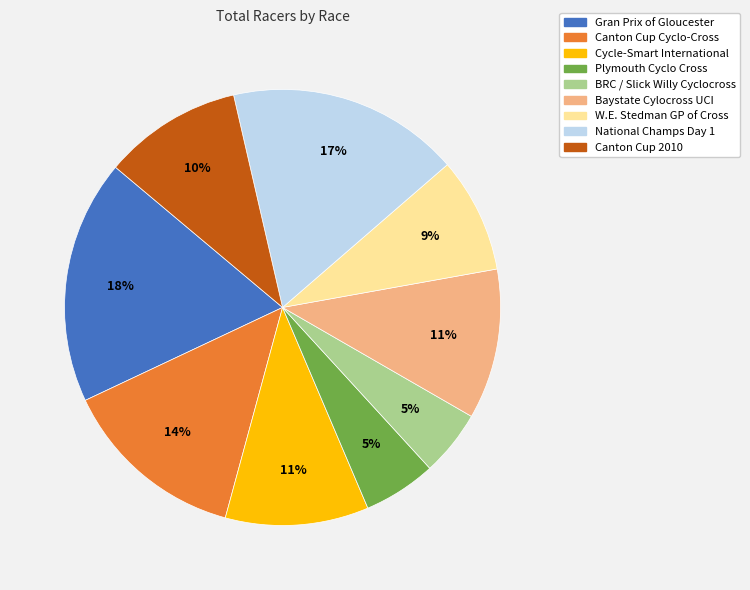

To the nearest percent, what percentage of the pie is Canton Cup 2010?

10%